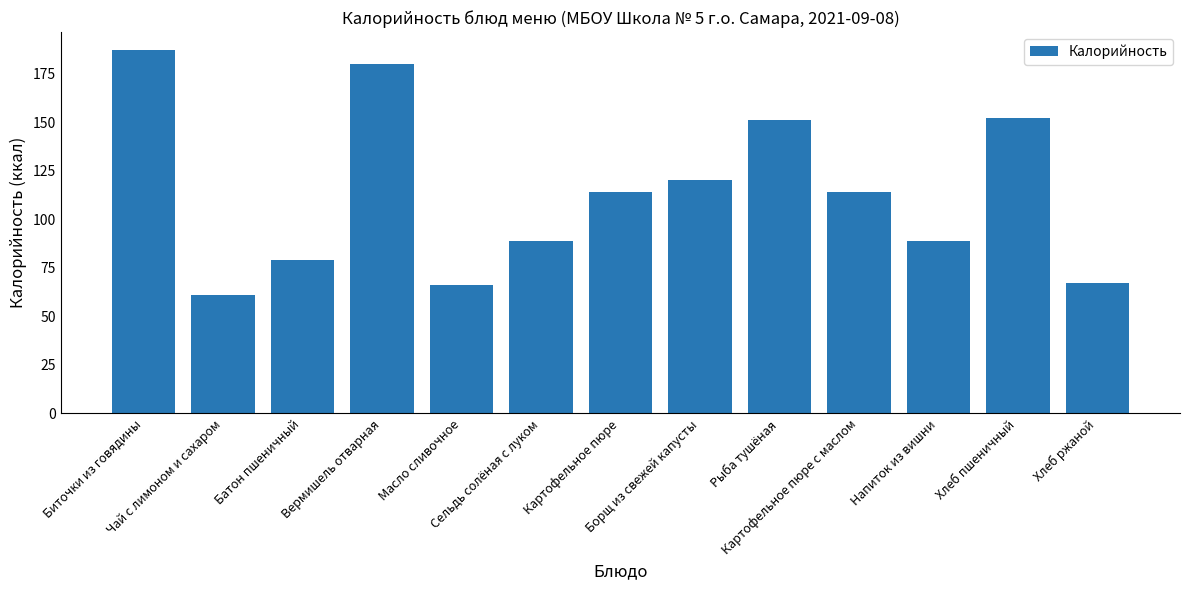

What is the minimum value shown in the chart?

61